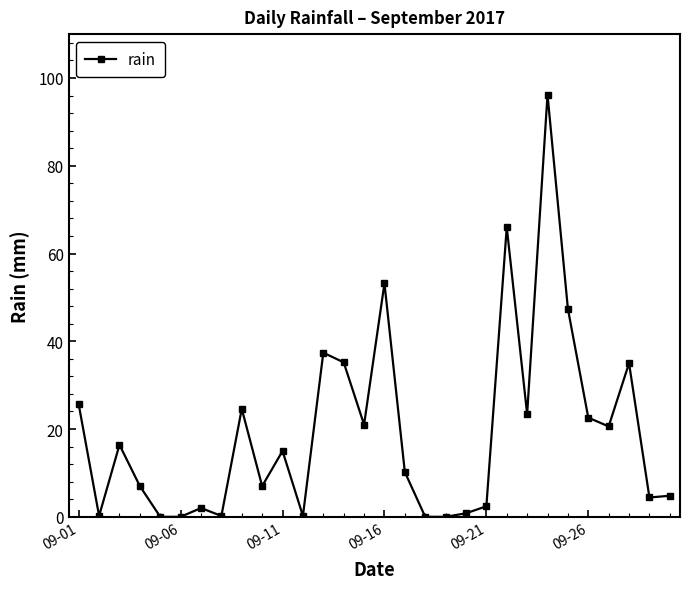

What is the value of the 3rd point from the left?

16.4